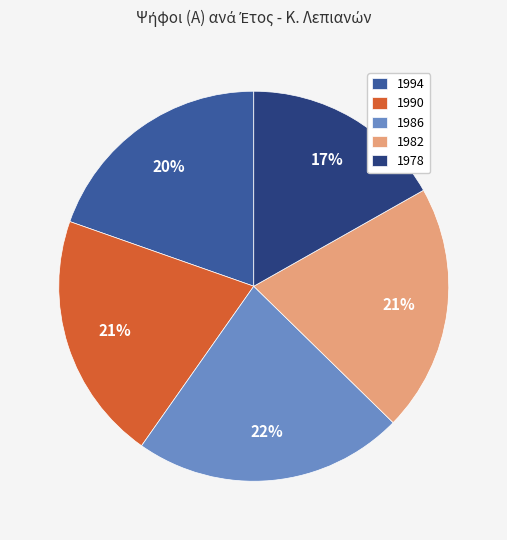

Which category has the smallest portion of the pie?

1978